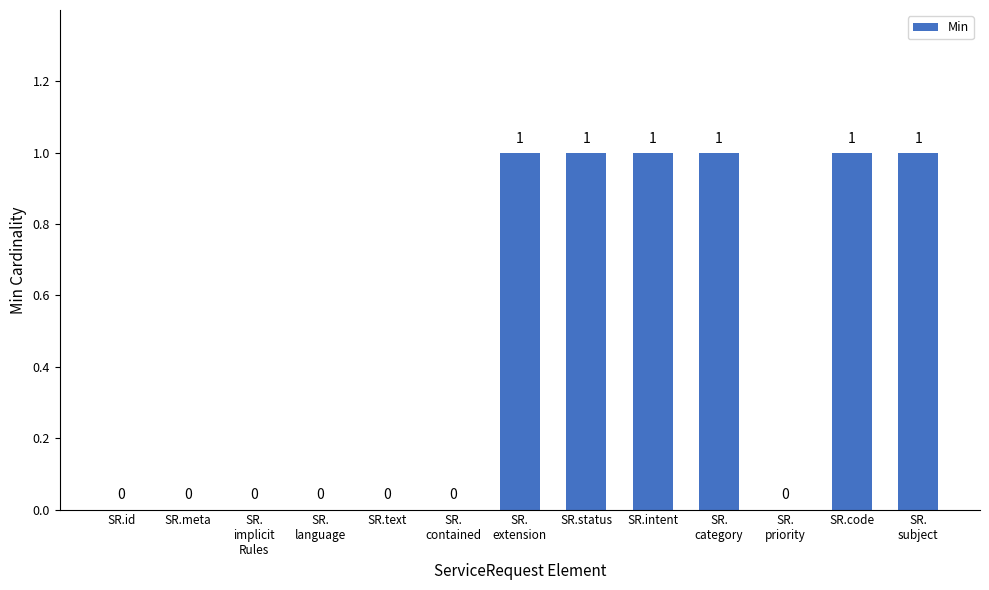

What is the sum of all values?

6